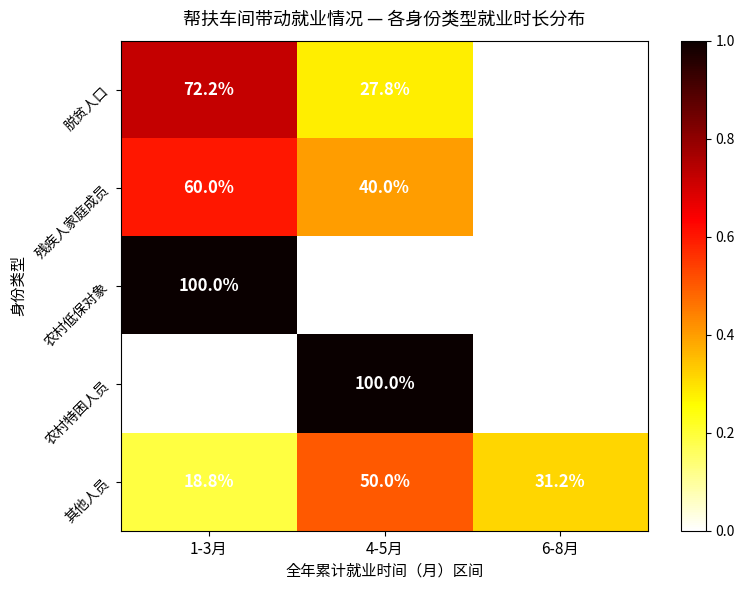

What is the total value across all series at 4-5月?

217.8